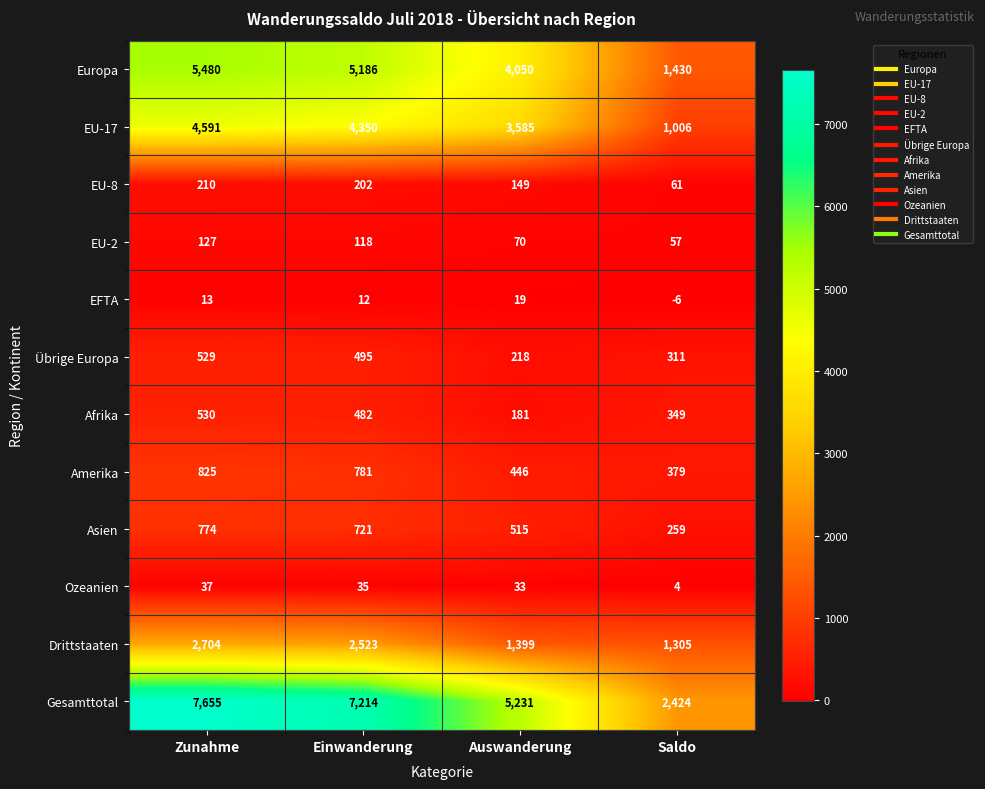

True or false: EU-17 has a value of 7294 at Einwanderung.

False